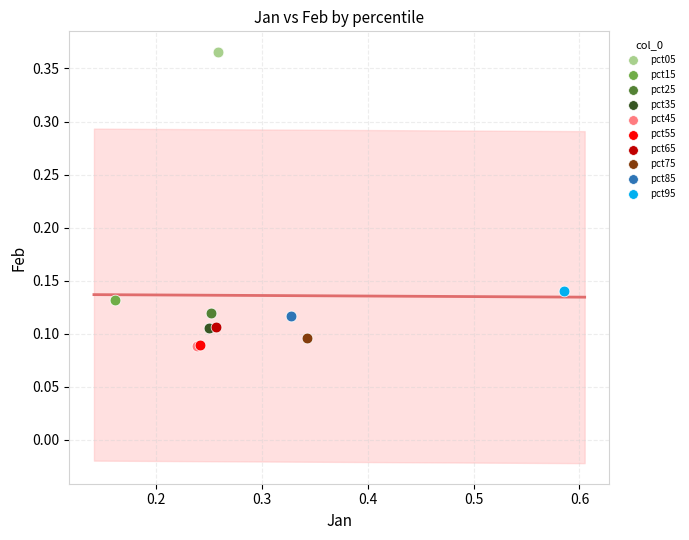

What are all the series names shown in the legend?

pct05, pct15, pct25, pct35, pct45, pct55, pct65, pct75, pct85, pct95